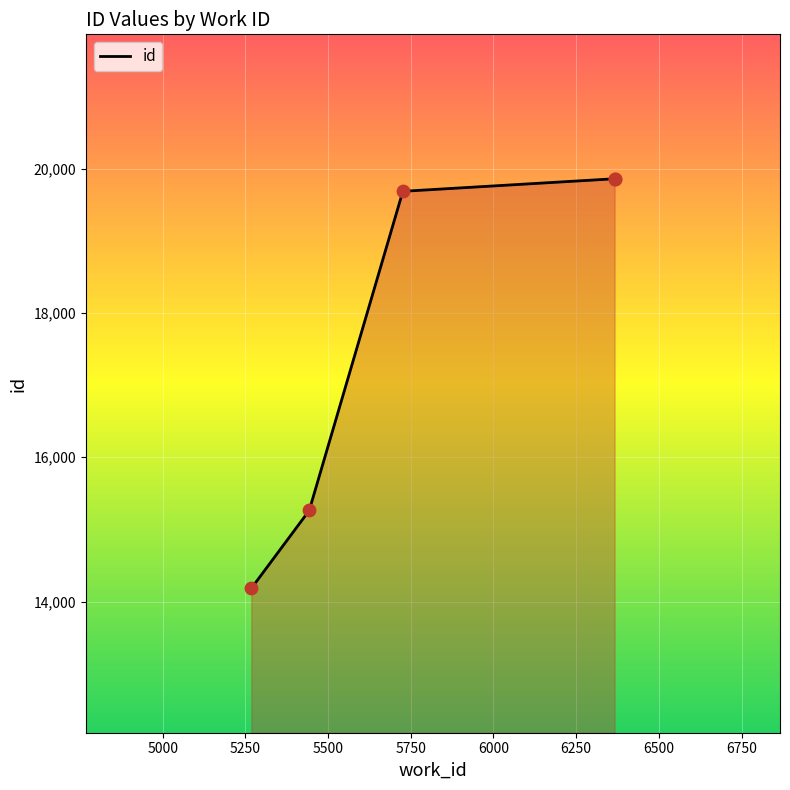

What is the change in value from 5443 to 6366?

+4597